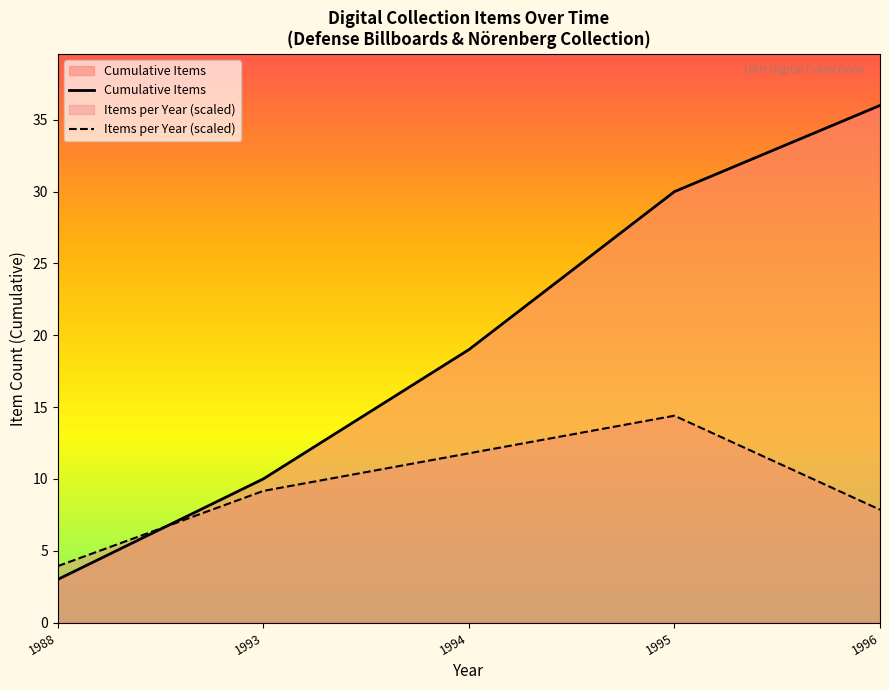

What is the difference between the Cumulative Items values at 1988 and 1996?

33.0